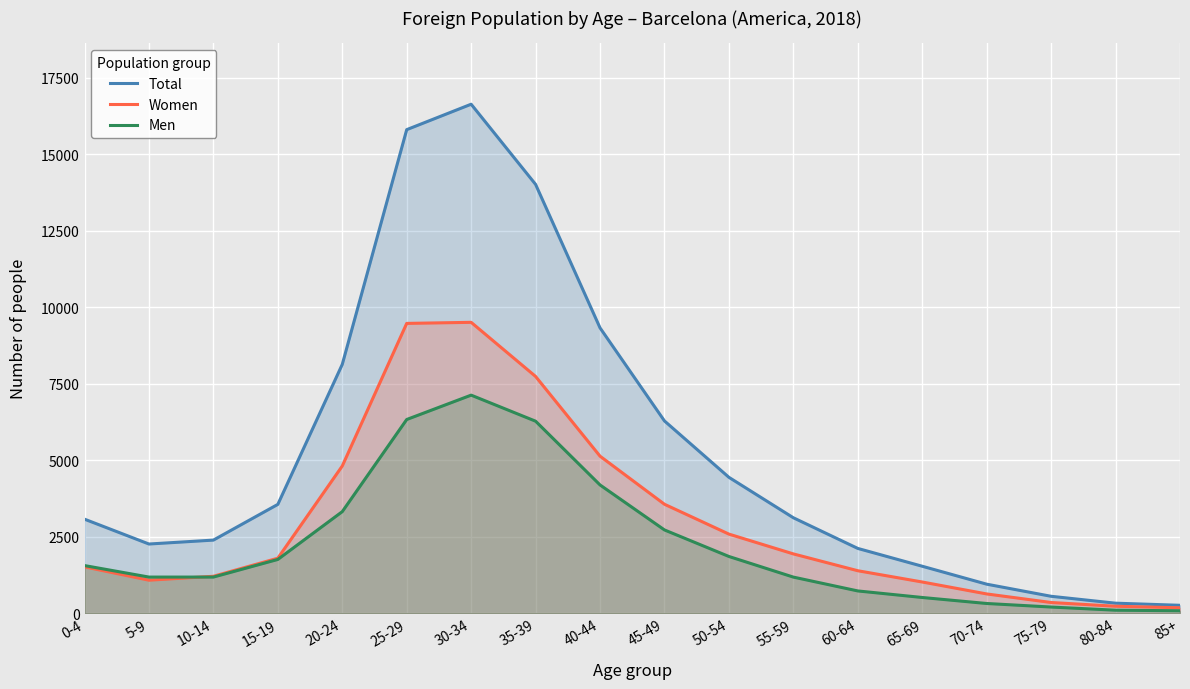

True or false: Men and Total intersect in this chart.

False